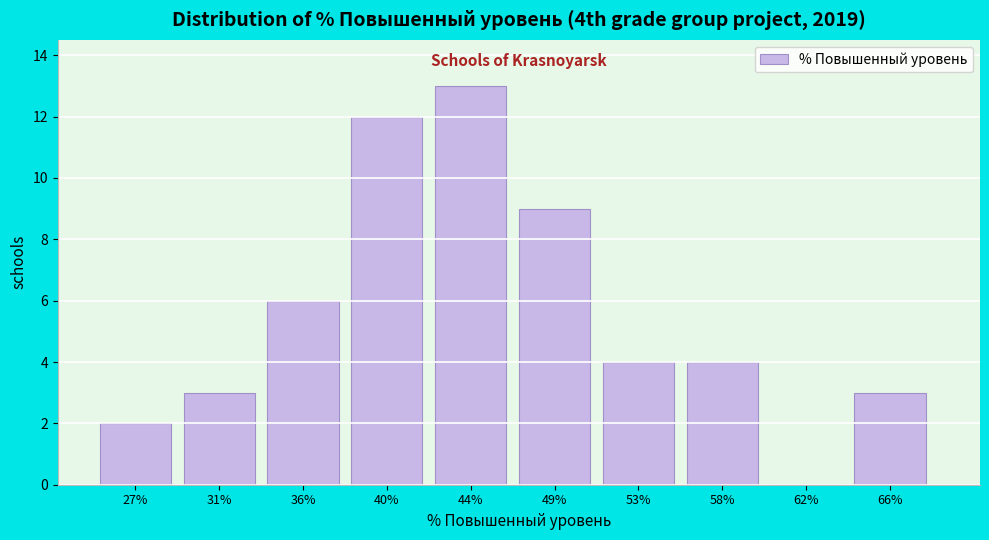

Reading left to right, extract all data points from this chart.

27%=2	31%=3	36%=6	40%=12	44%=13	49%=9	53%=4	58%=4	62%=0	66%=3